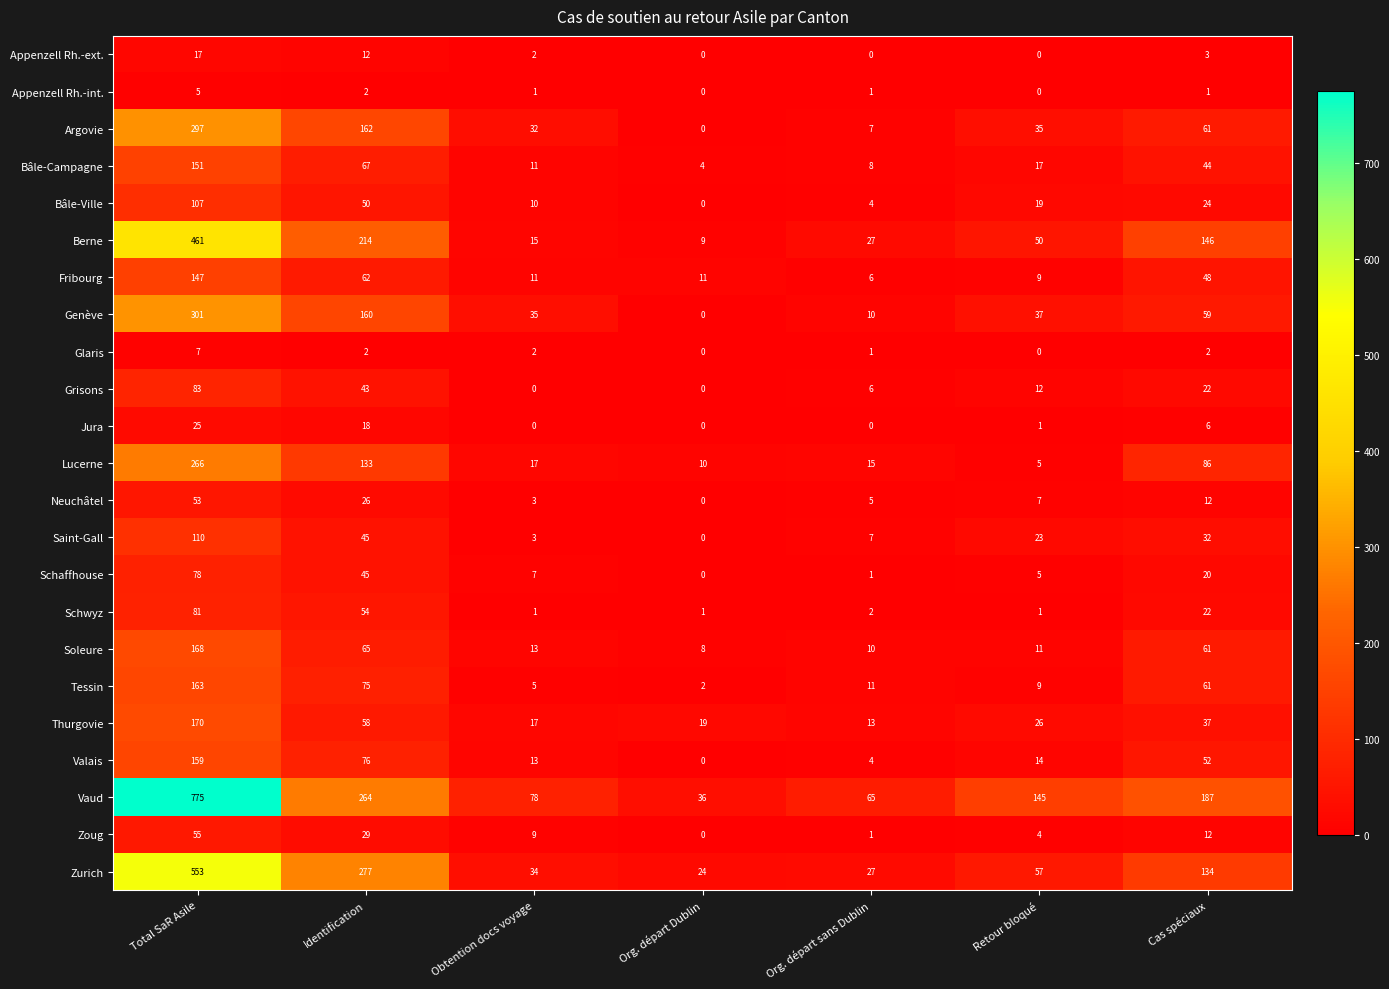

Which category has the highest value across all series?

Total SaR Asile